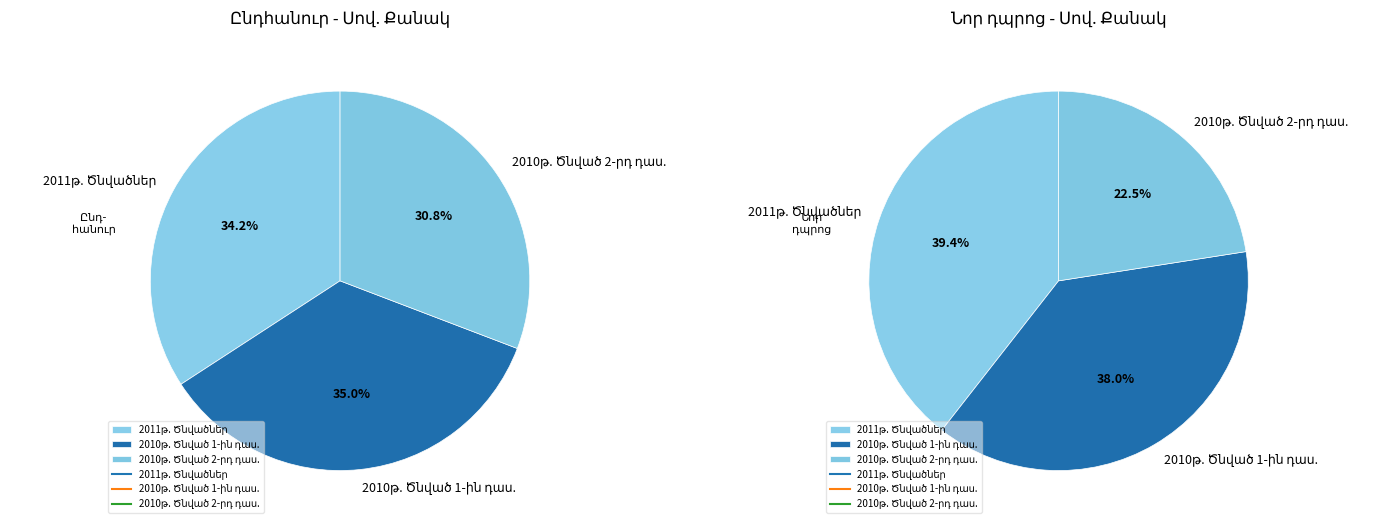

What percentage is NOT represented by 2011թ. Ծնվածներ?

60.6%